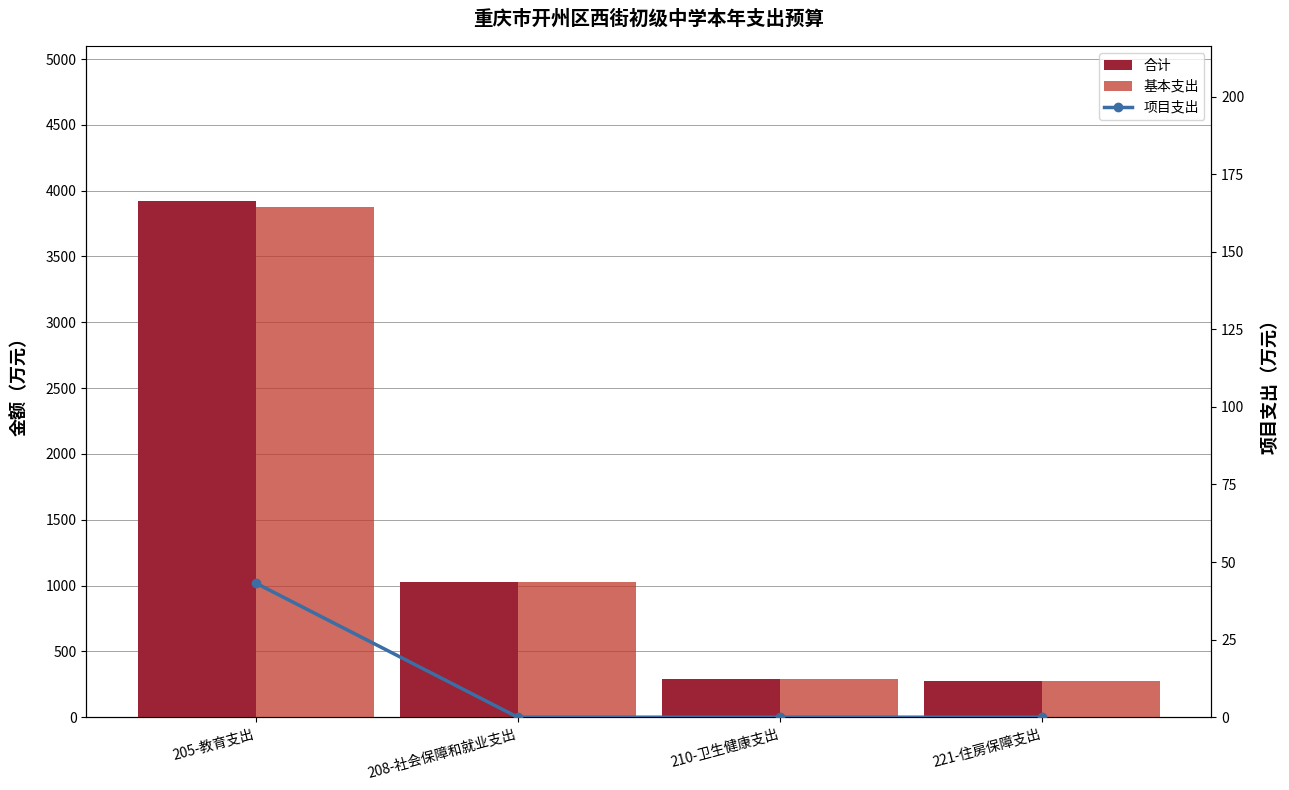

Reading right to left, what are all the values shown in this chart?

合计: 221-住房保障支出=273.9	210-卫生健康支出=290.8	208-社会保障和就业支出=1025.5	205-教育支出=3921.7
基本支出: 221-住房保障支出=273.9	210-卫生健康支出=290.8	208-社会保障和就业支出=1025.5	205-教育支出=3878.4
项目支出: 221-住房保障支出=0.0	210-卫生健康支出=0.0	208-社会保障和就业支出=0.0	205-教育支出=43.2